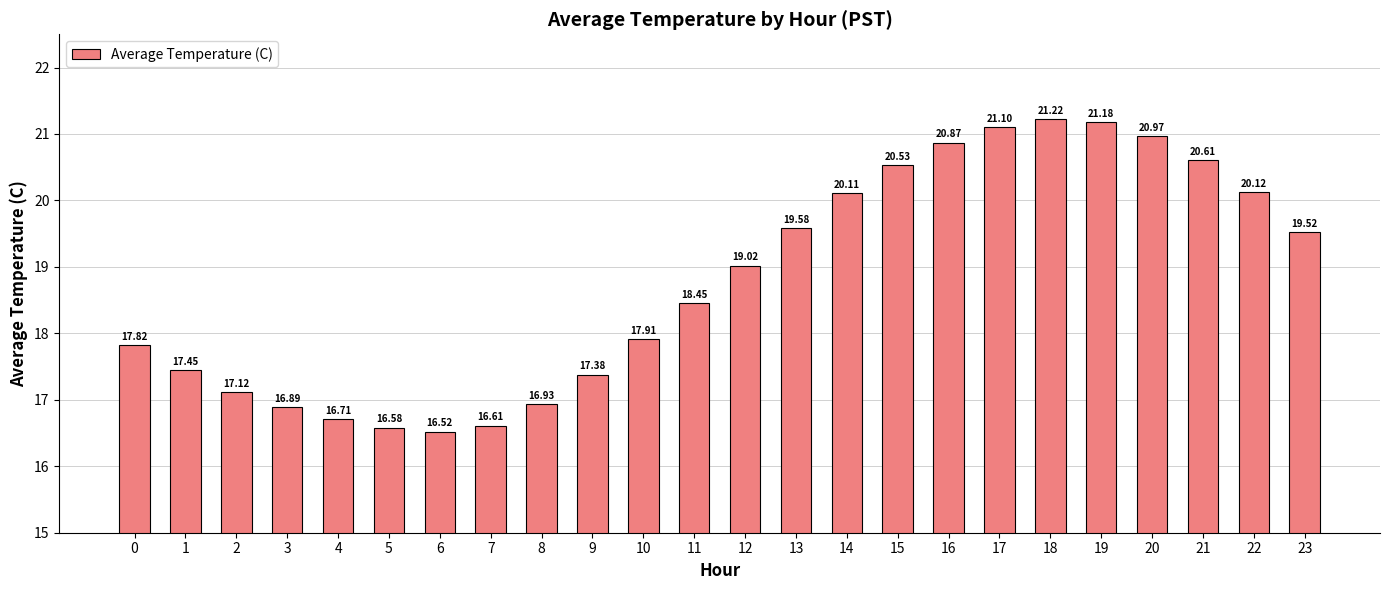

List the labels in order of value, smallest first.

6, 5, 7, 4, 3, 8, 2, 9, 1, 0, 10, 11, 12, 23, 13, 14, 22, 15, 21, 16, 20, 17, 19, 18